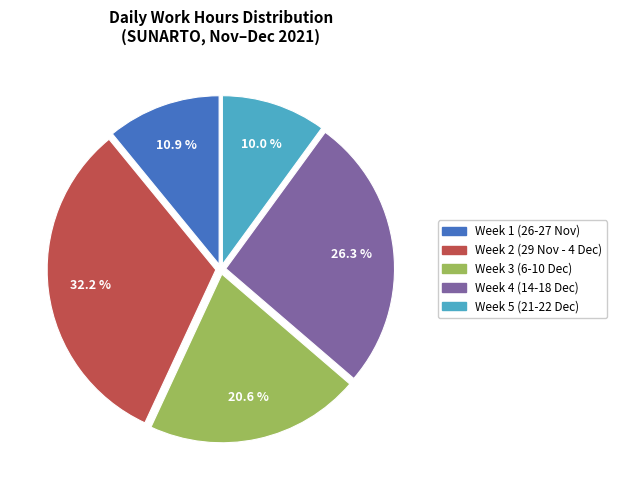

Is there any slice that represents more than half of the pie?

No